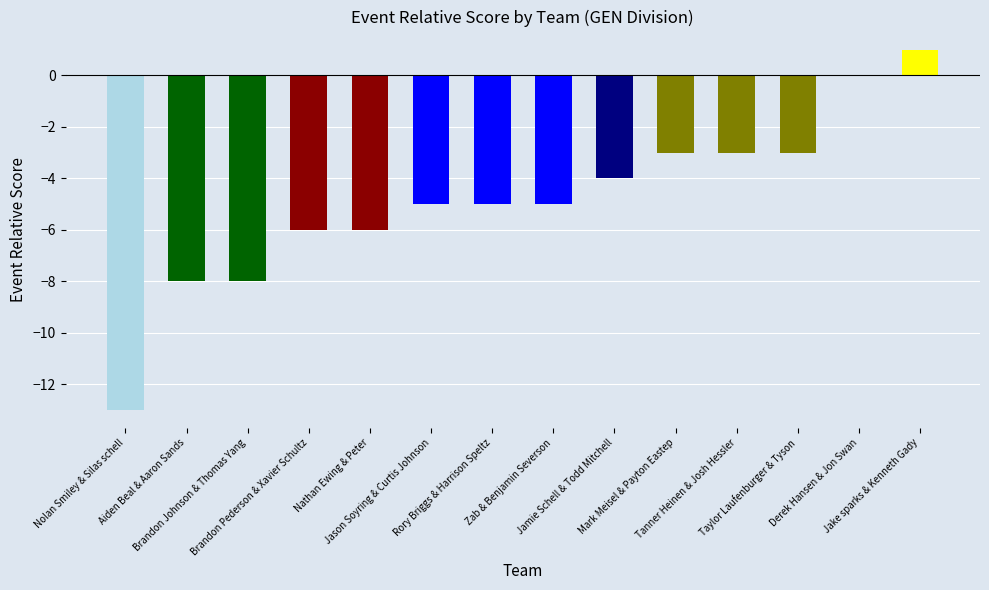

The chart shows a value of -6 at Nathan Ewing & Peter. True or false?

True